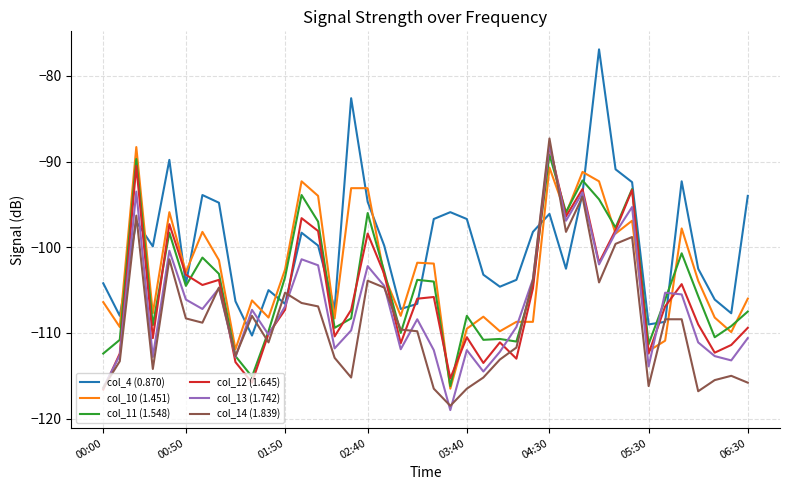

What is the lowest value of the col_13 (1.742) series?

-119.0